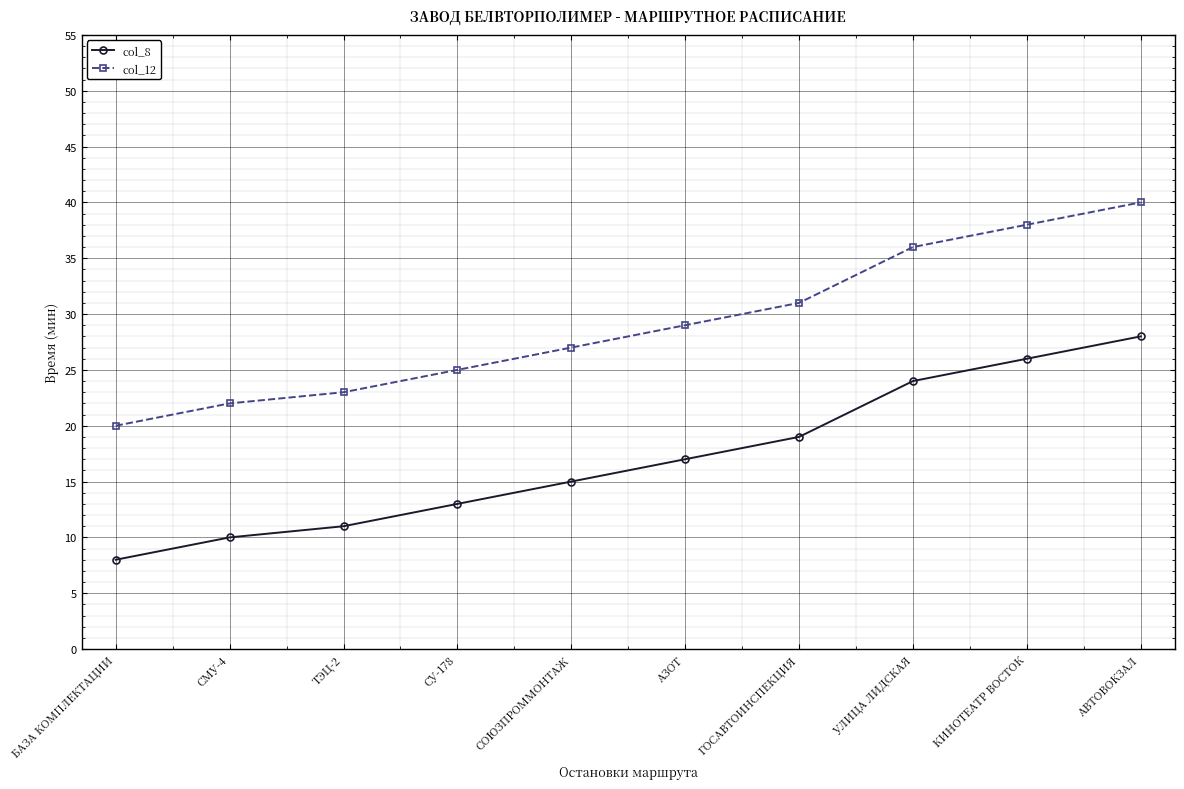

Reading right to left, extract all data points from this chart.

col_8: 28	26	24	19	17	15	13	11	10	8
col_12: 40	38	36	31	29	27	25	23	22	20